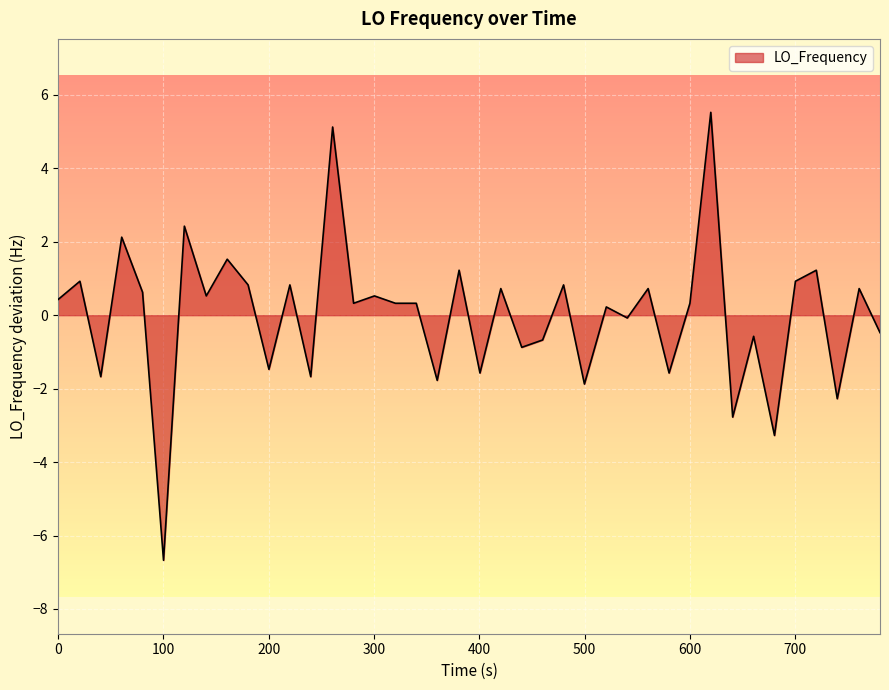

What is the difference between the maximum and minimum values?

12.2